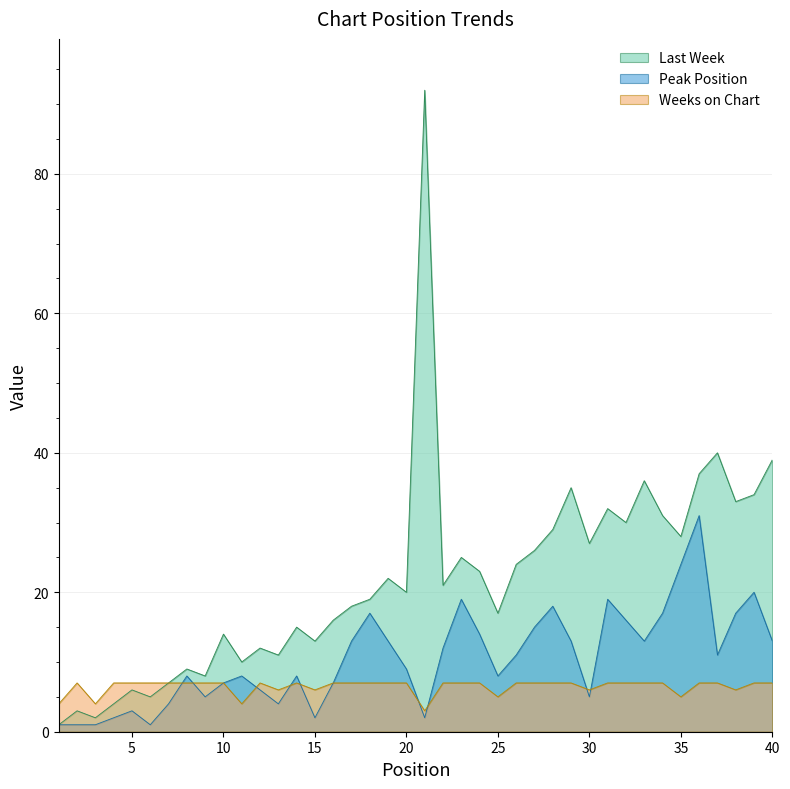

Is it true that Peak Position equals 8 at 8?

True